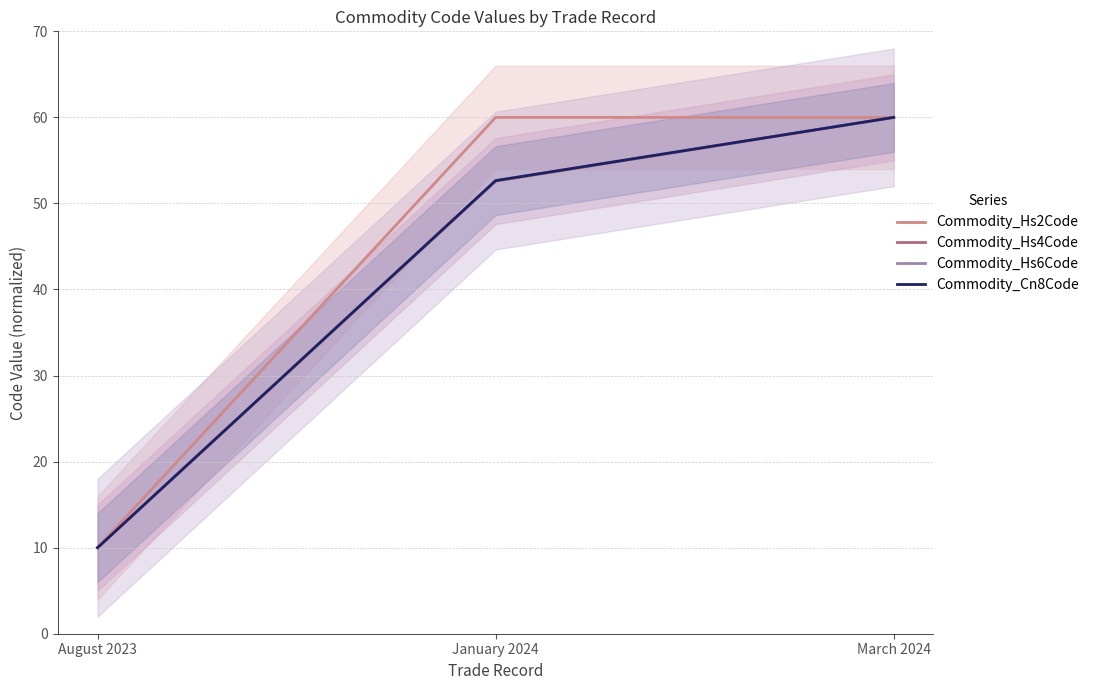

What are all the series names shown in the legend?

Commodity_Hs2Code, Commodity_Hs4Code, Commodity_Hs6Code, Commodity_Cn8Code